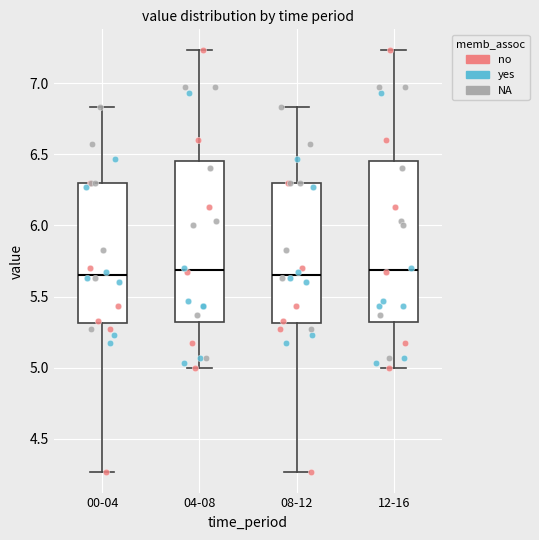

Reading left to right, transcribe this box plot: for each box, give where its median line is, the range the box spans, and where its two whiskers end, as read against the y-axis. The values are not printed on the chart, so give them approximately, as read against the axis.

00-04: median 5.65, box 5.30 to 6.30, whiskers 4.25 to 6.85
04-08: median 5.70, box 5.30 to 6.45, whiskers 5.00 to 7.25
08-12: median 5.65, box 5.30 to 6.30, whiskers 4.25 to 6.85
12-16: median 5.70, box 5.30 to 6.45, whiskers 5.00 to 7.25